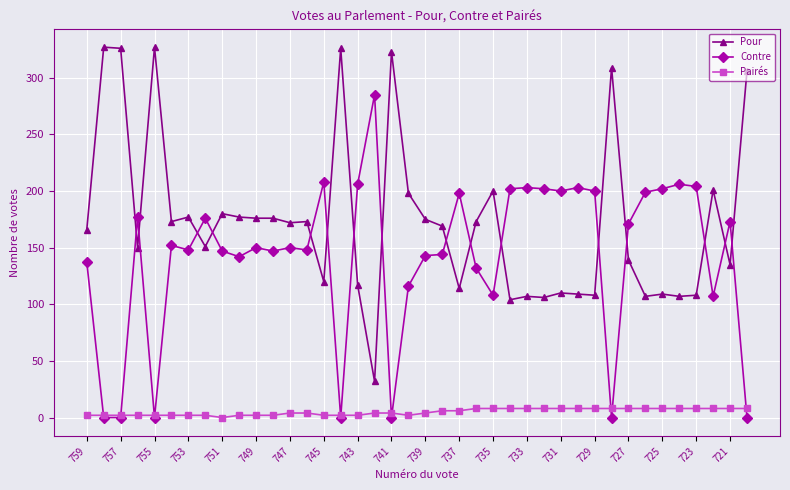

What is the average value of the Pour series?

174